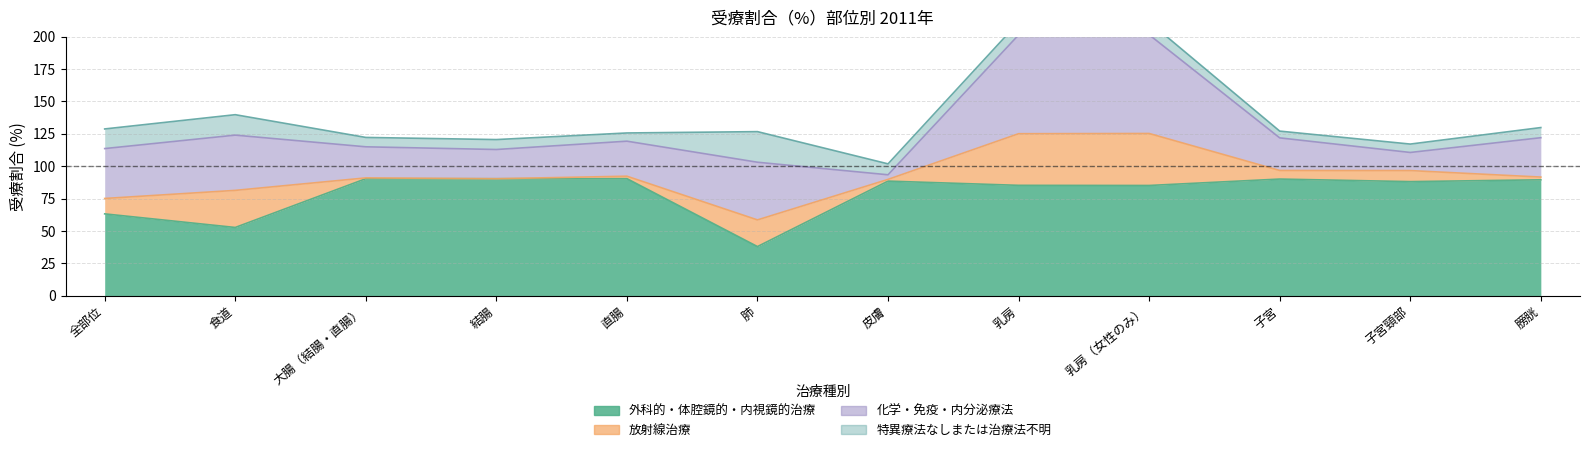

How many data points in 化学・免疫・内分泌療法 are above 30?

6